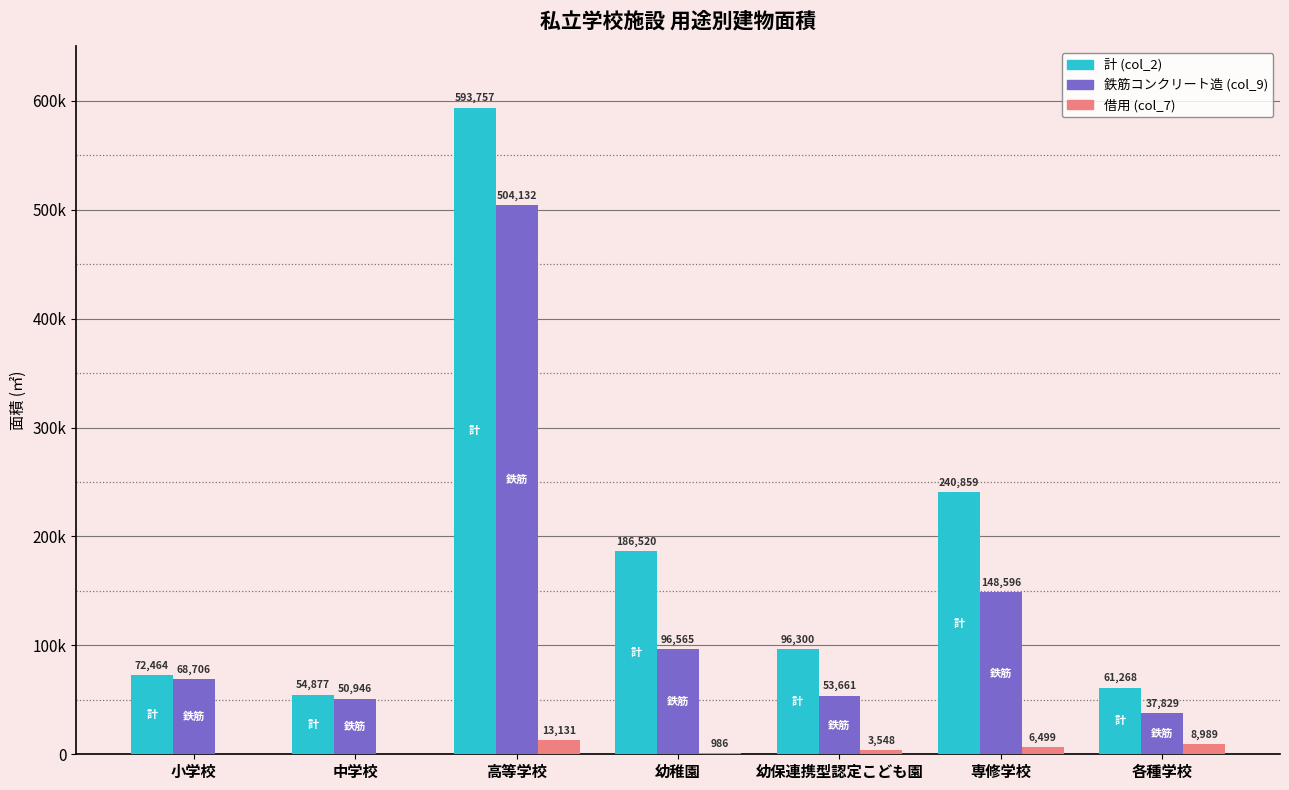

Does the chart contain stacked bars?

No